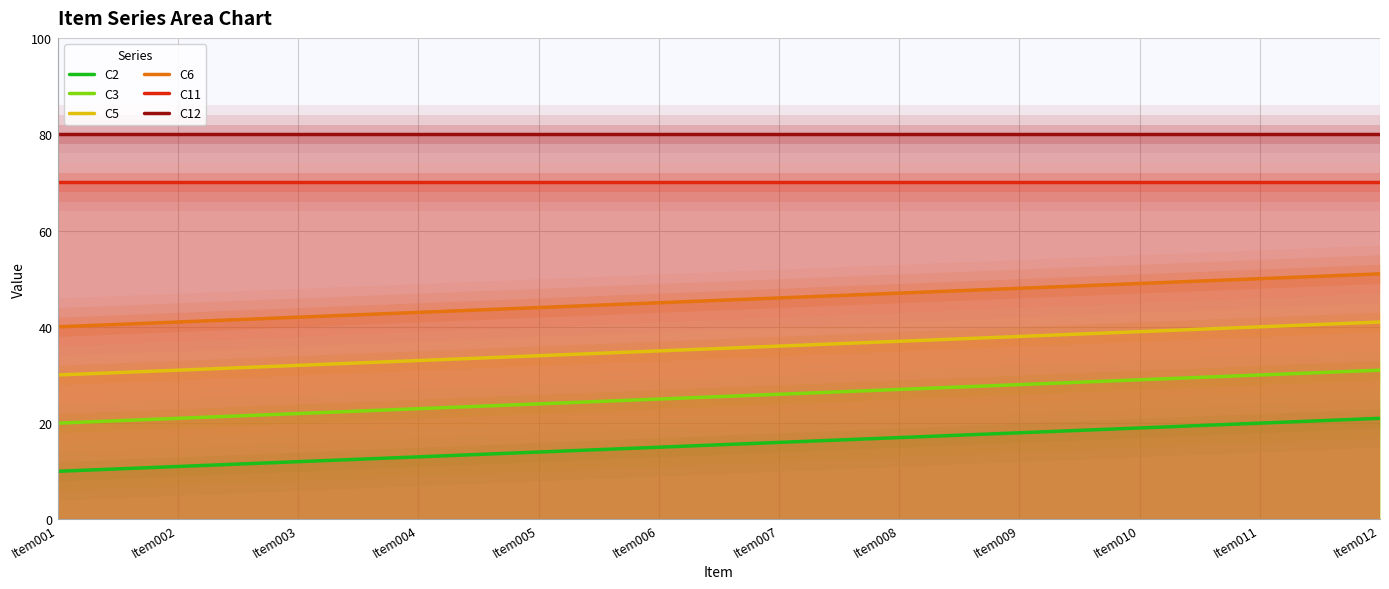

The C5 series shows 26 at Item011. True or false?

False